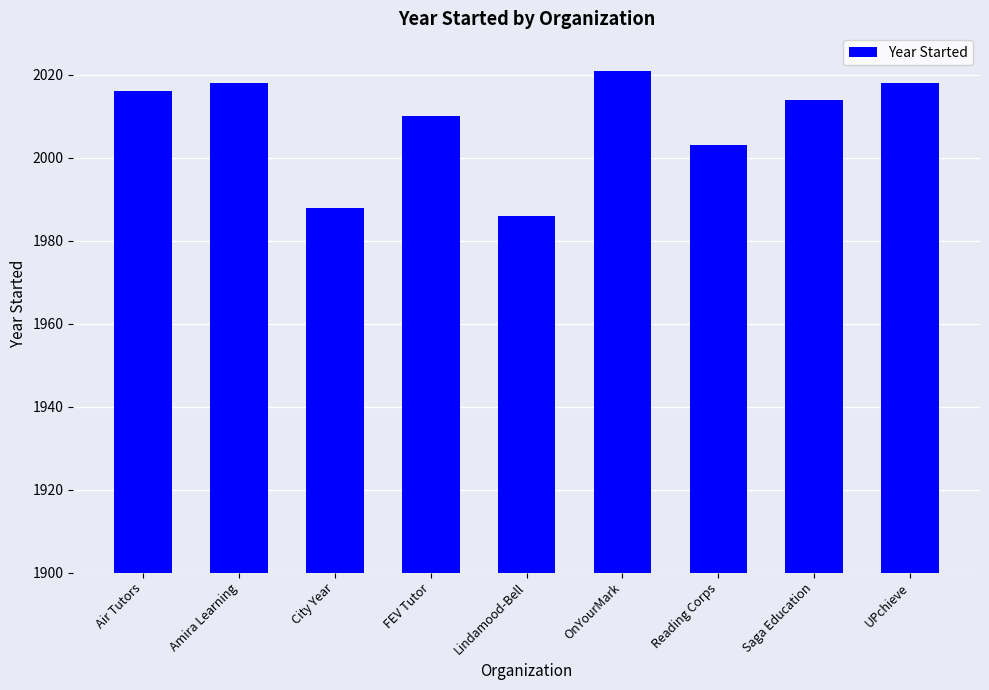

At which category does the chart reach its minimum across all series?

Lindamood-Bell